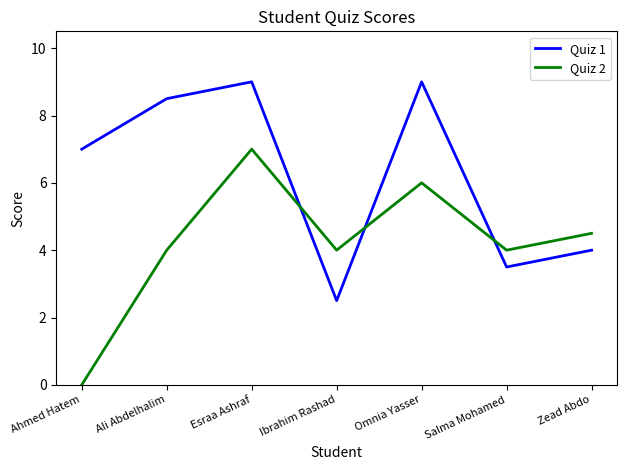

After their last crossing, which series has the higher values: Quiz 1 or Quiz 2?

Quiz 2